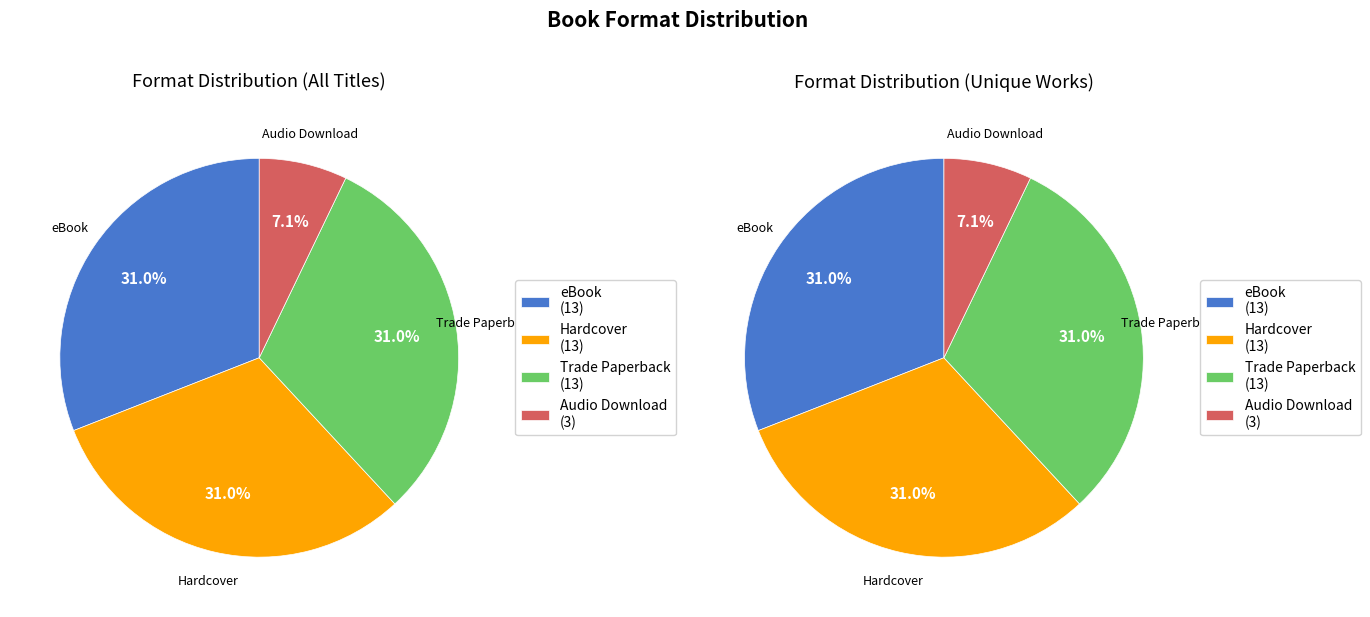

Which has a higher value, Hardcover or Audio Download?

Hardcover